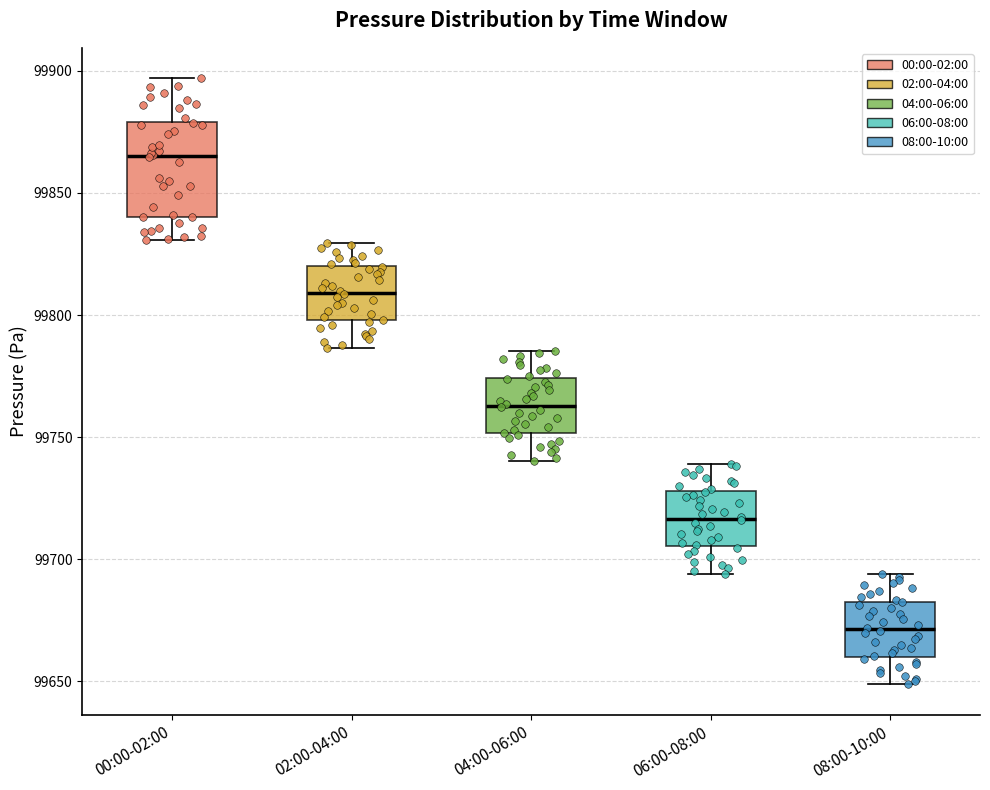

Reading left to right, read every box against the y-axis: the position of its median line, the range the box covers, and the ends of its whiskers. The values are not printed on the chart, so give them approximately, as read against the axis.

00:00-02:00: median 99865, box 99840 to 99880, whiskers 99830 to 99895
02:00-04:00: median 99810, box 99800 to 99820, whiskers 99785 to 99830
04:00-06:00: median 99765, box 99750 to 99775, whiskers 99740 to 99785
06:00-08:00: median 99715, box 99705 to 99730, whiskers 99695 to 99740
08:00-10:00: median 99670, box 99660 to 99685, whiskers 99650 to 99695